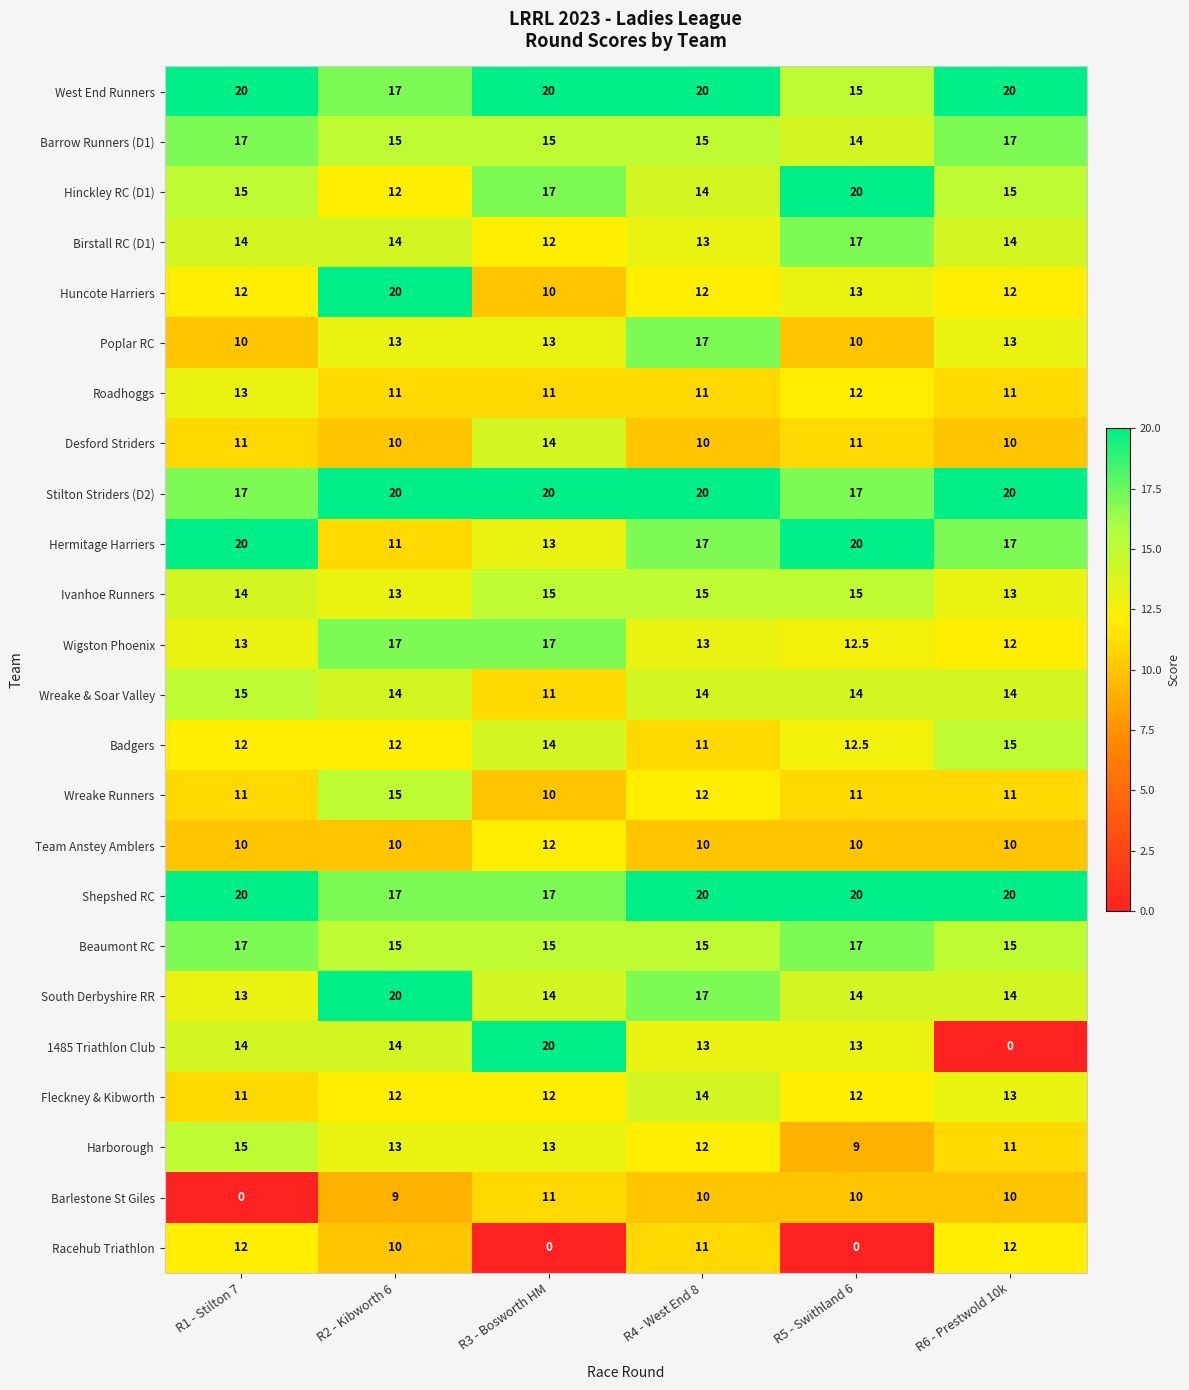

Which series has the widest spread of values?

1485 Triathlon Club